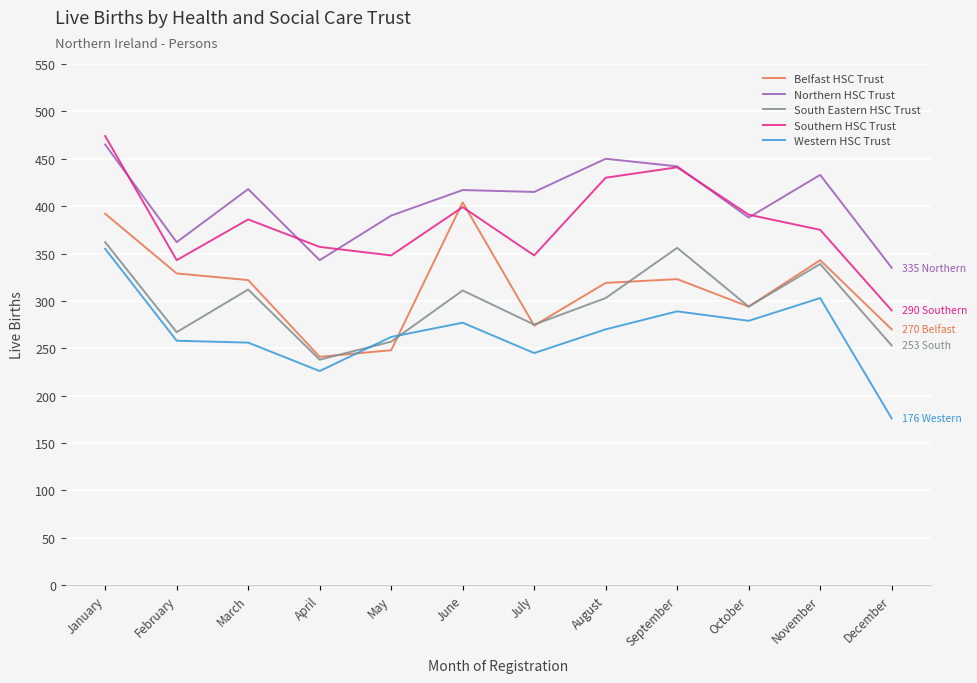

How many series are shown in this chart?

5